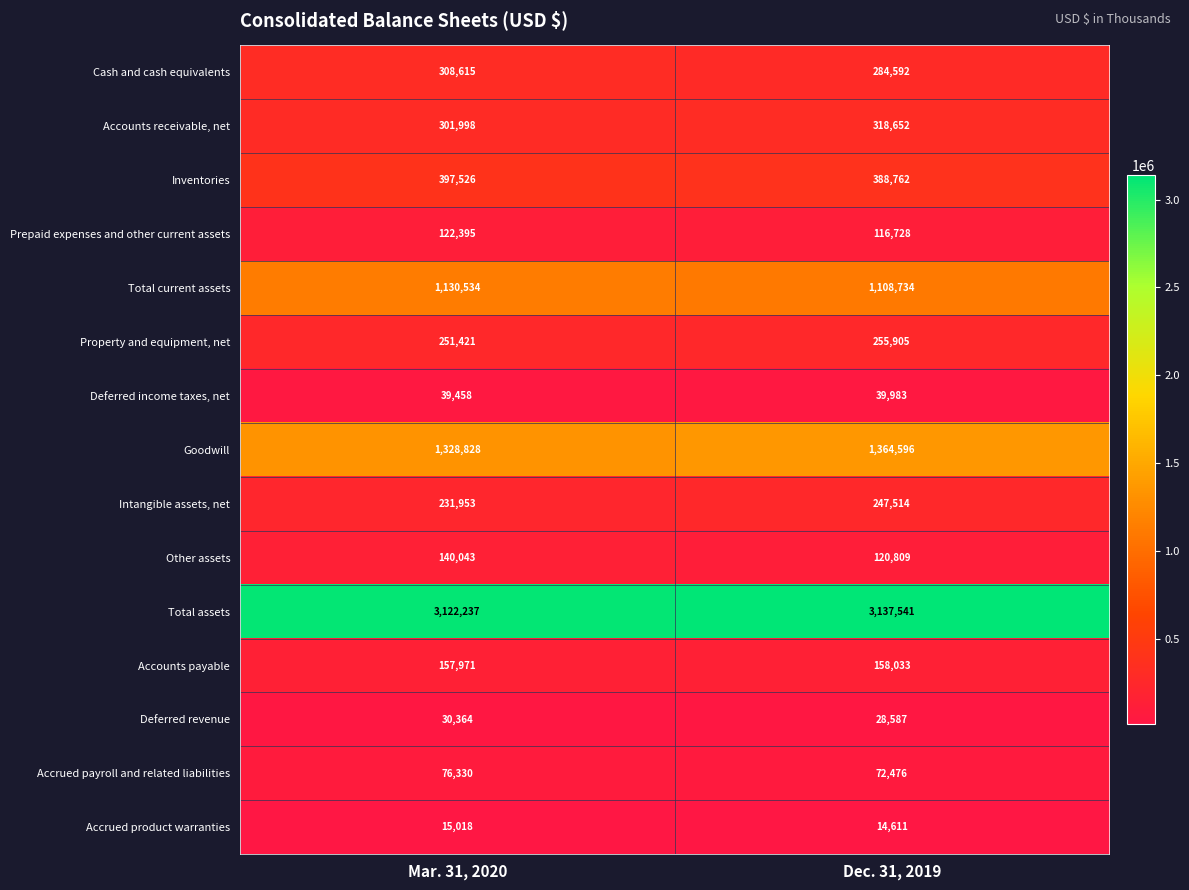

Rank the series by their maximum value, from highest to lowest.

Total assets, Goodwill, Total current assets, Inventories, Accounts receivable, net, Cash and cash equivalents, Property and equipment, net, Intangible assets, net, Accounts payable, Other assets, Prepaid expenses and other current assets, Accrued payroll and related liabilities, Deferred income taxes, net, Deferred revenue, Accrued product warranties